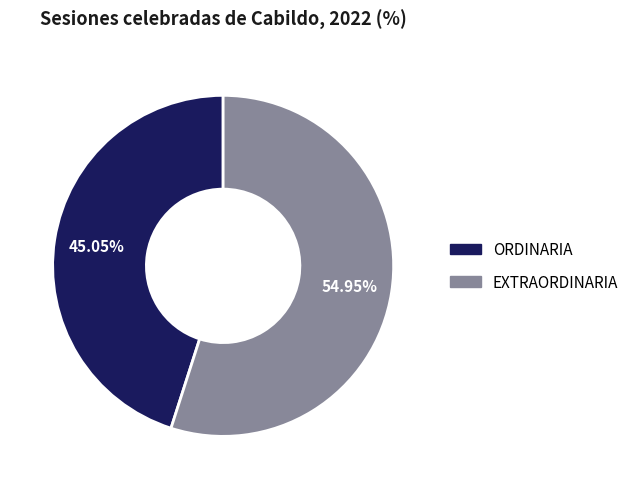

Is there any slice that represents more than half of the pie?

Yes